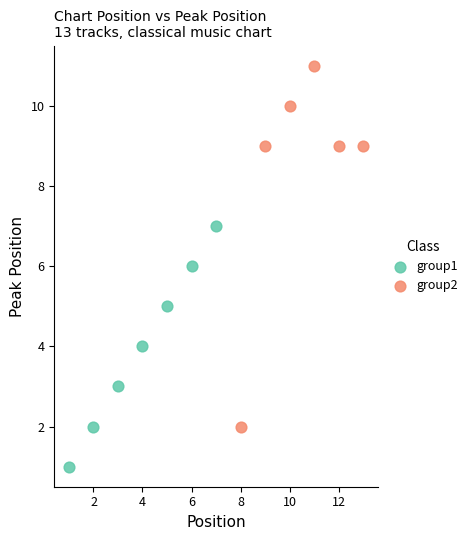

Which series reaches the minimum Y coordinate?

group1